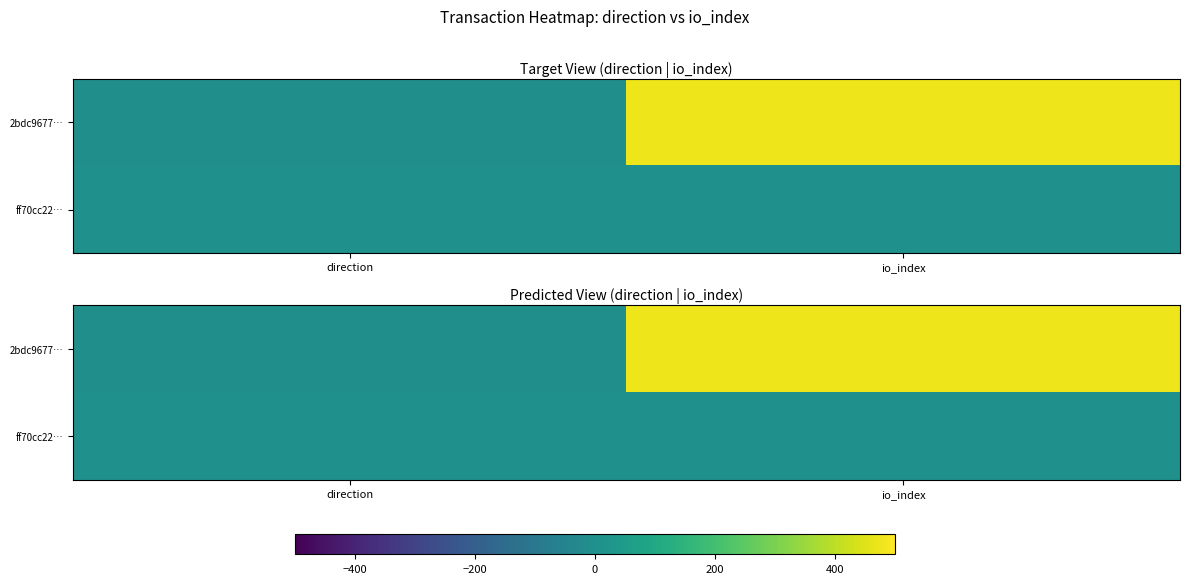

Which series has the largest total across all categories?

2bdc9677…